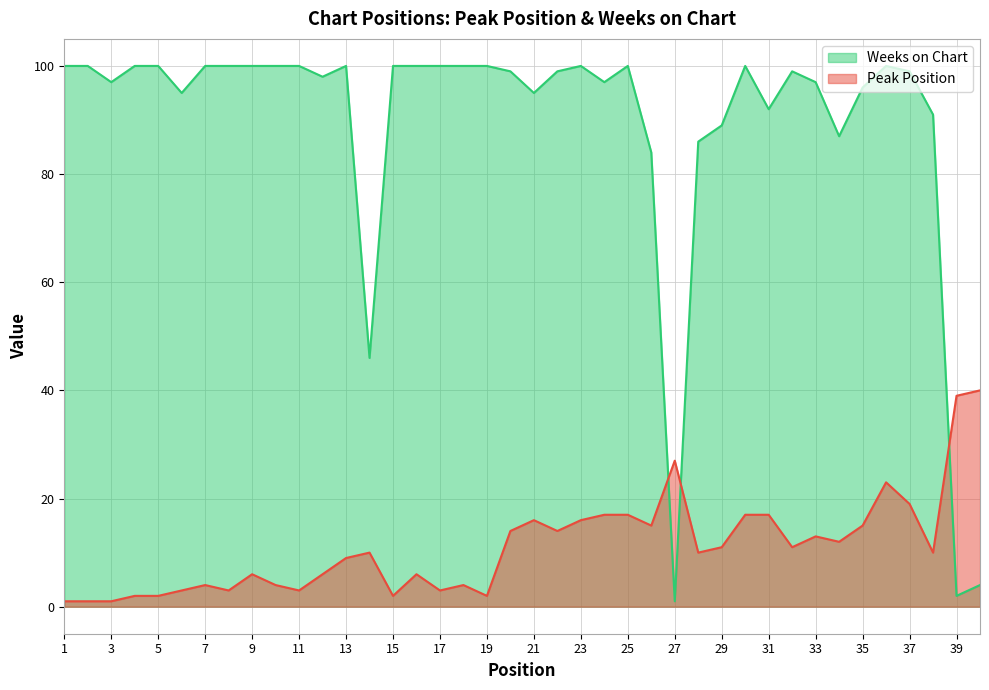

Which series has the largest range (max minus min)?

Weeks on Chart